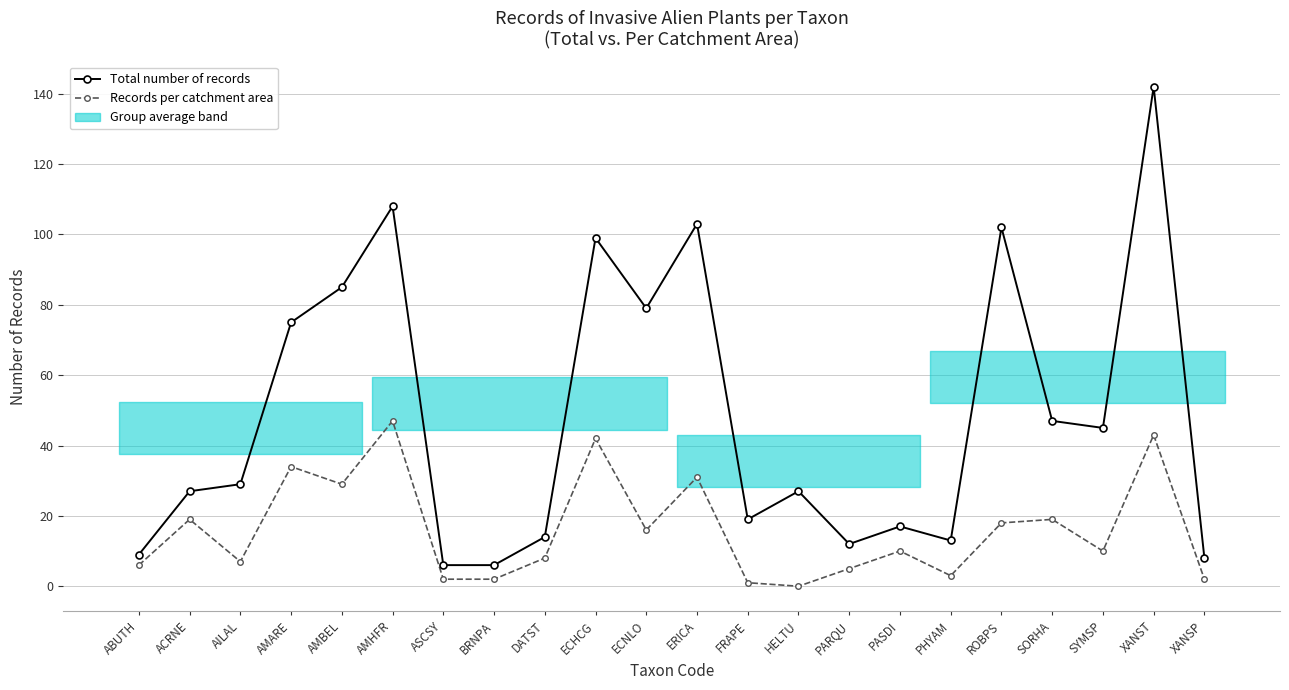

The value of Records per catchment area at ERICA is 31. True or false?

True